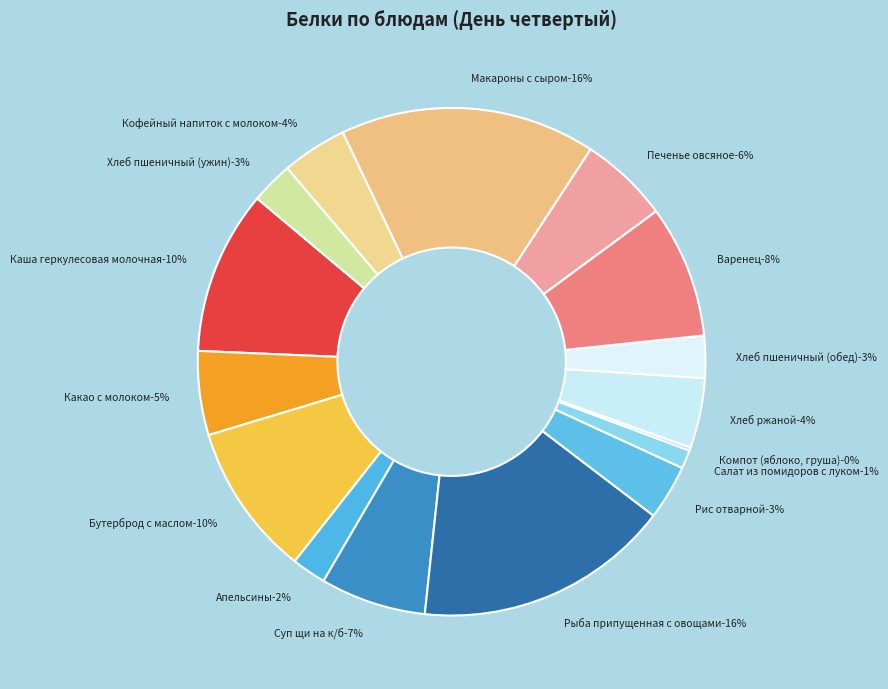

Count the number of slices in the pie.

16